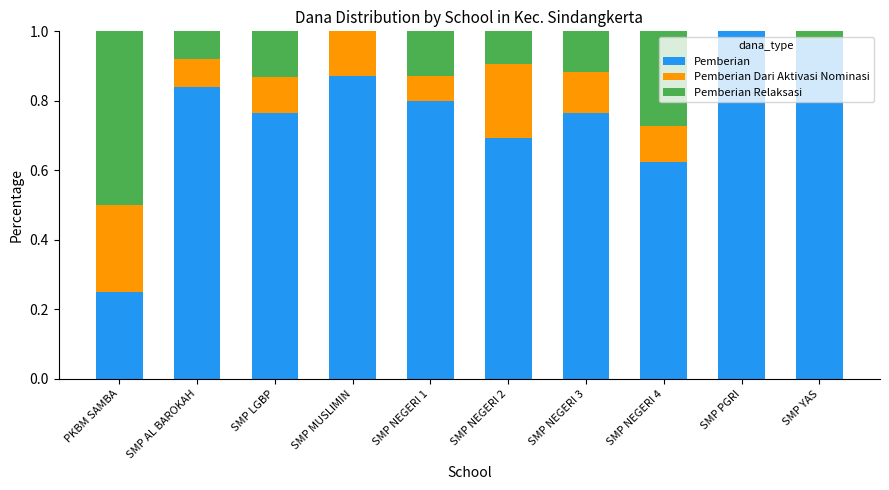

True or false: Pemberian has a value of 1.1 at SMP NEGERI 1.

False